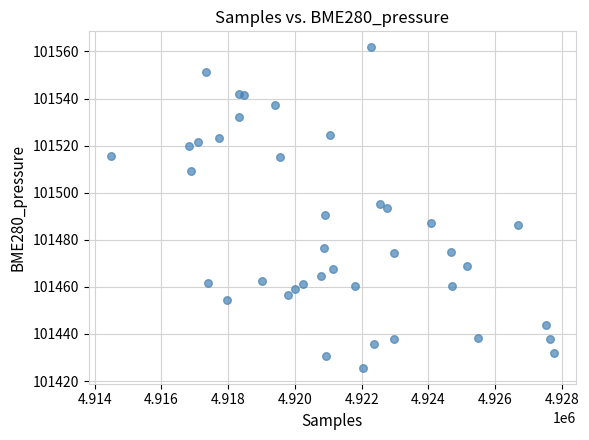

What is the range of X values (max minus min)?

13268.0